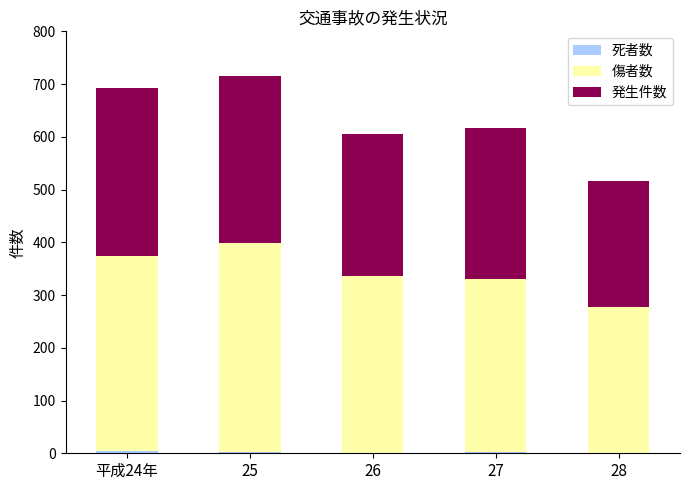

What is the total value across all series at 26?

605